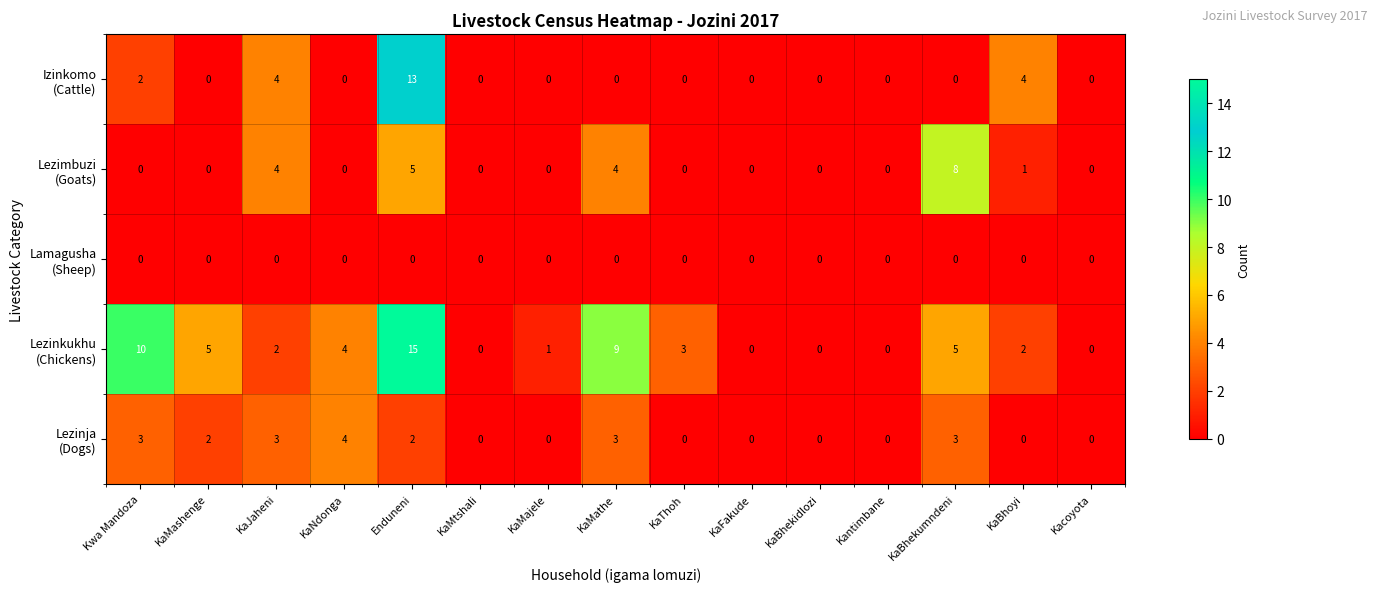

Which label corresponds to the largest value in the chart?

Enduneni